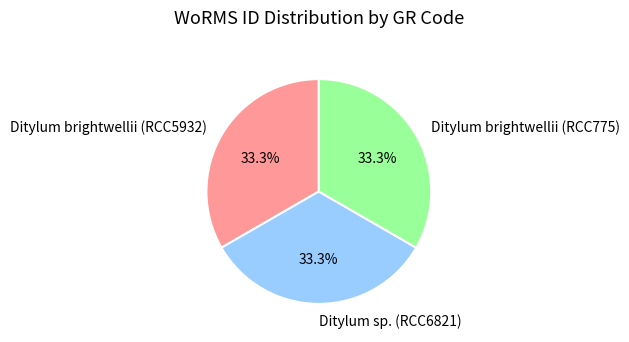

What percentage do Ditylum sp. (RCC6821) and Ditylum brightwellii (RCC775) together represent?

66.7%